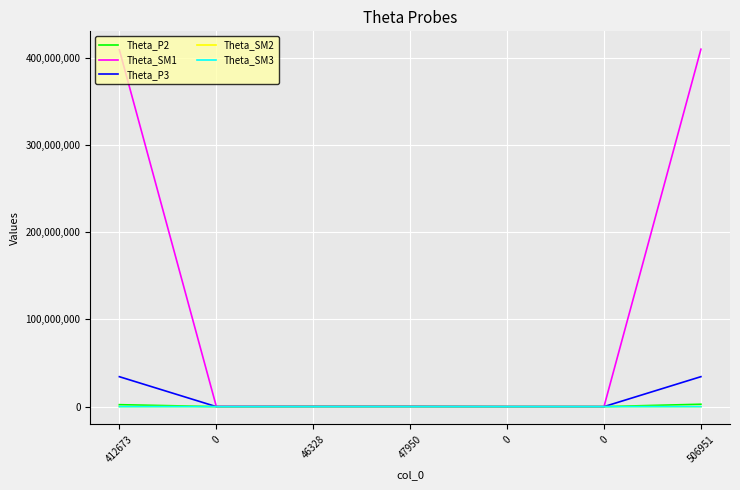

What is the sum of the Theta_SM1 values at 506951 and 0?

409564029